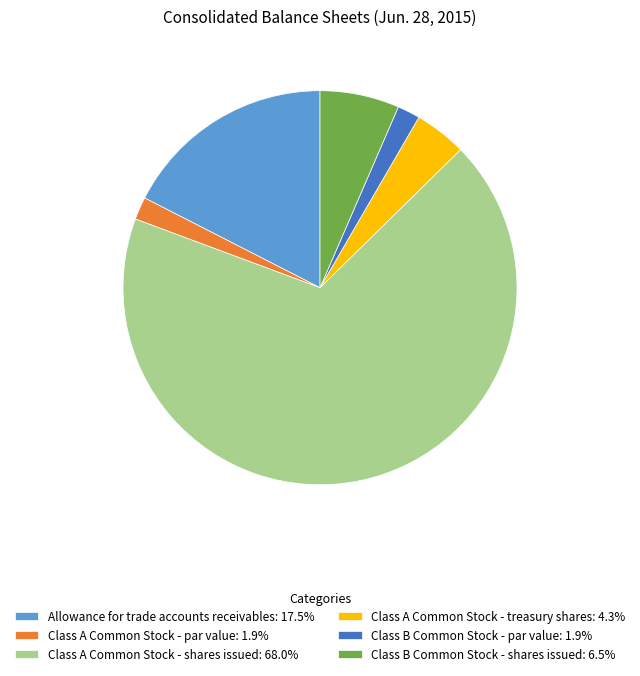

How many slices are in this pie chart?

6